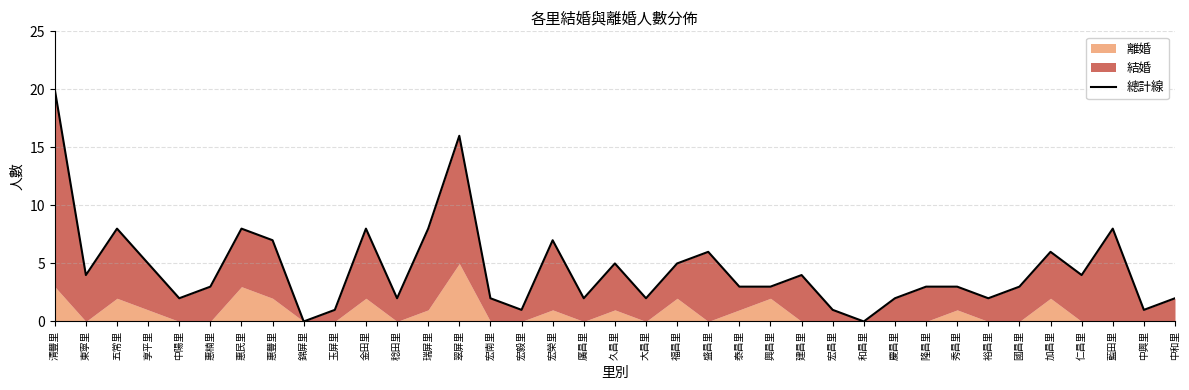

List the labels in order of value, smallest first.

錦屏里, 和昌里, 玉屏里, 宏毅里, 宏昌里, 中興里, 中陽里, 稔田里, 宏南里, 廣昌里, 大昌里, 慶昌里, 裕昌里, 中和里, 惠楠里, 泰昌里, 興昌里, 隆昌里, 秀昌里, 國昌里, 東寧里, 建昌里, 仁昌里, 享平里, 久昌里, 福昌里, 盛昌里, 加昌里, 惠豐里, 宏榮里, 五常里, 惠民里, 金田里, 瑞屏里, 藍田里, 翠屏里, 清豐里